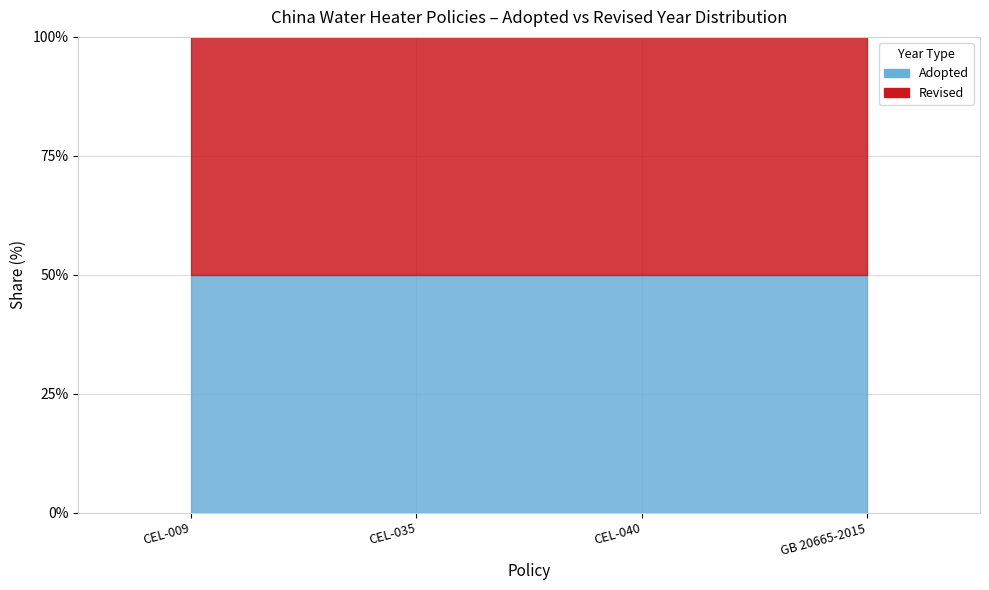

Where is Revised nearest to the value 2015?

CEL-009